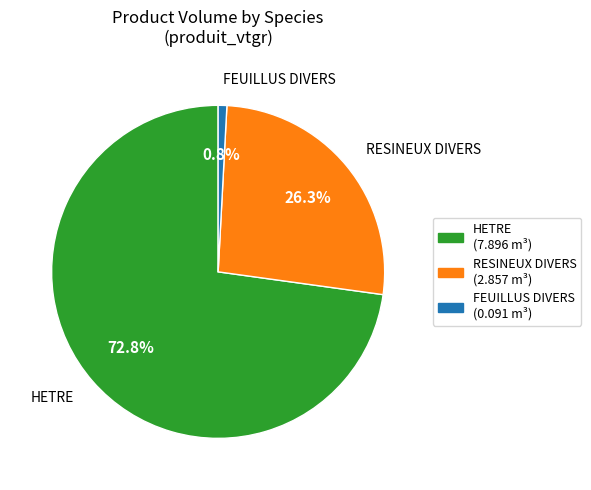

Count the number of slices in the pie.

3